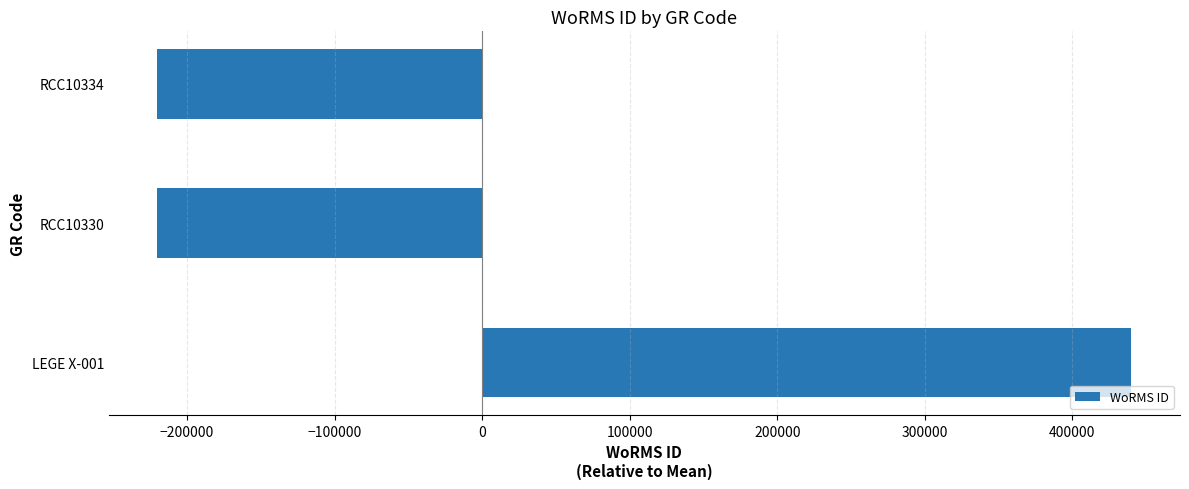

What is the minimum value shown in the chart?

-219958.3